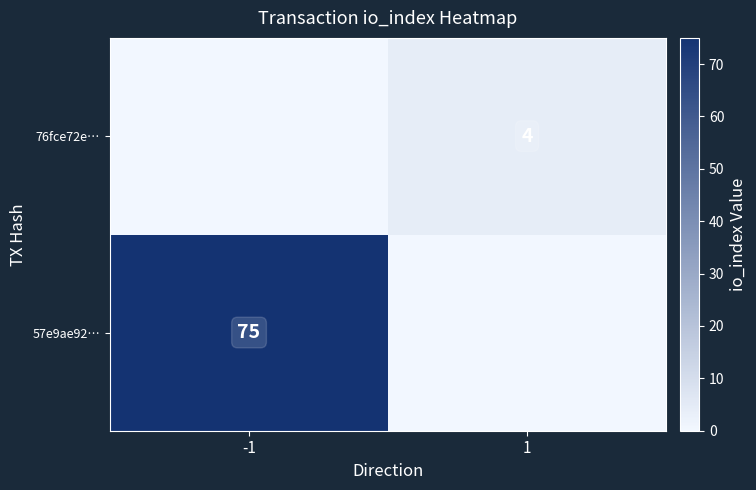

Is it true that 57e9ae92… equals 51 at -1?

False